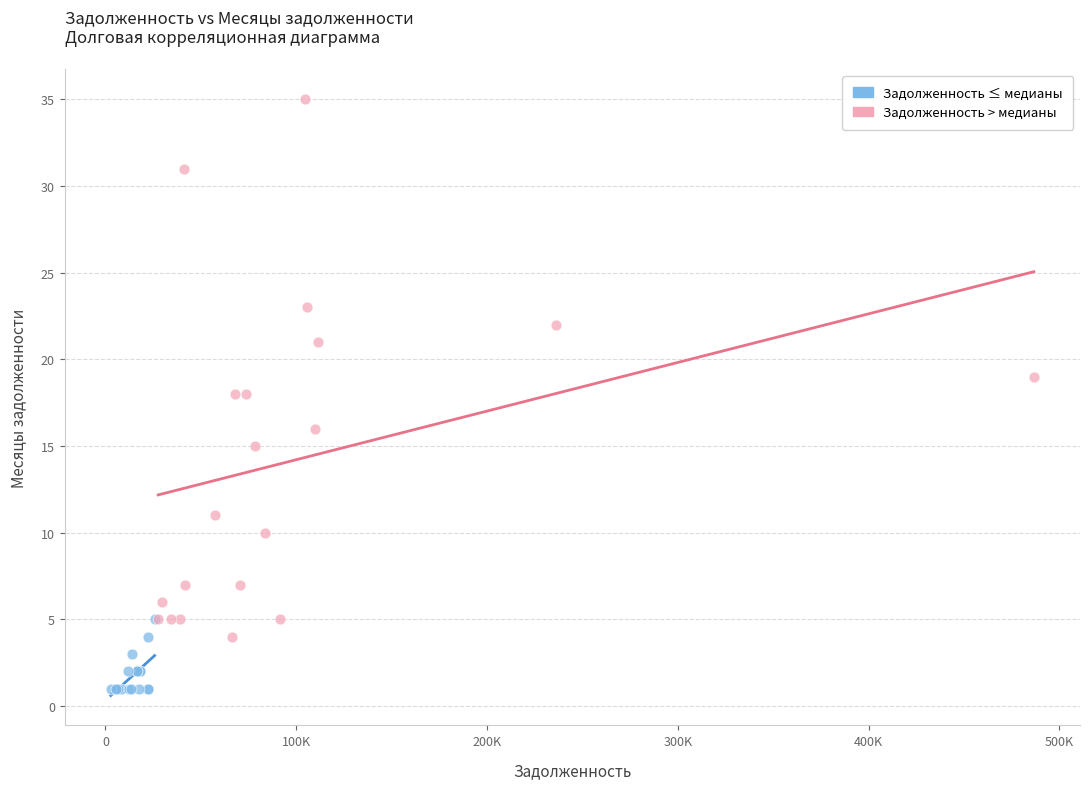

Which series reaches the maximum Y coordinate?

Задолженность > медианы